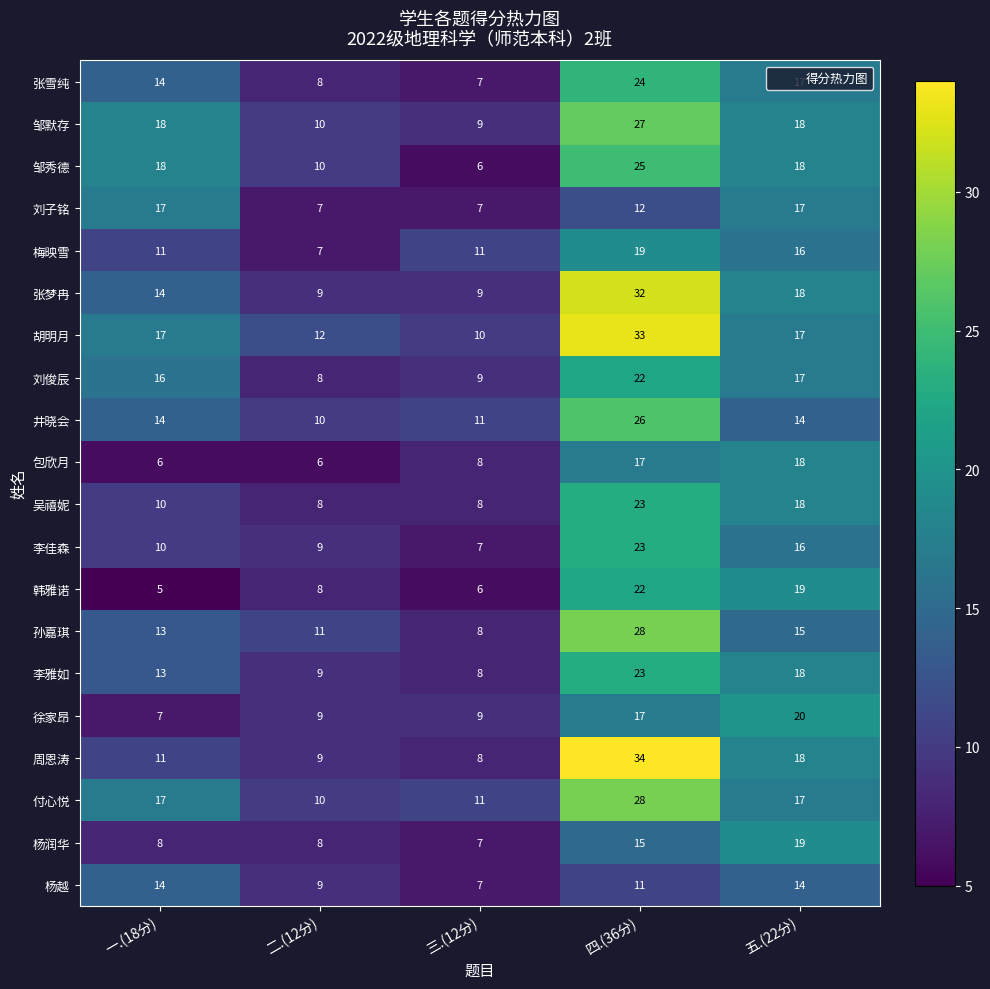

What is the smallest value displayed?

5